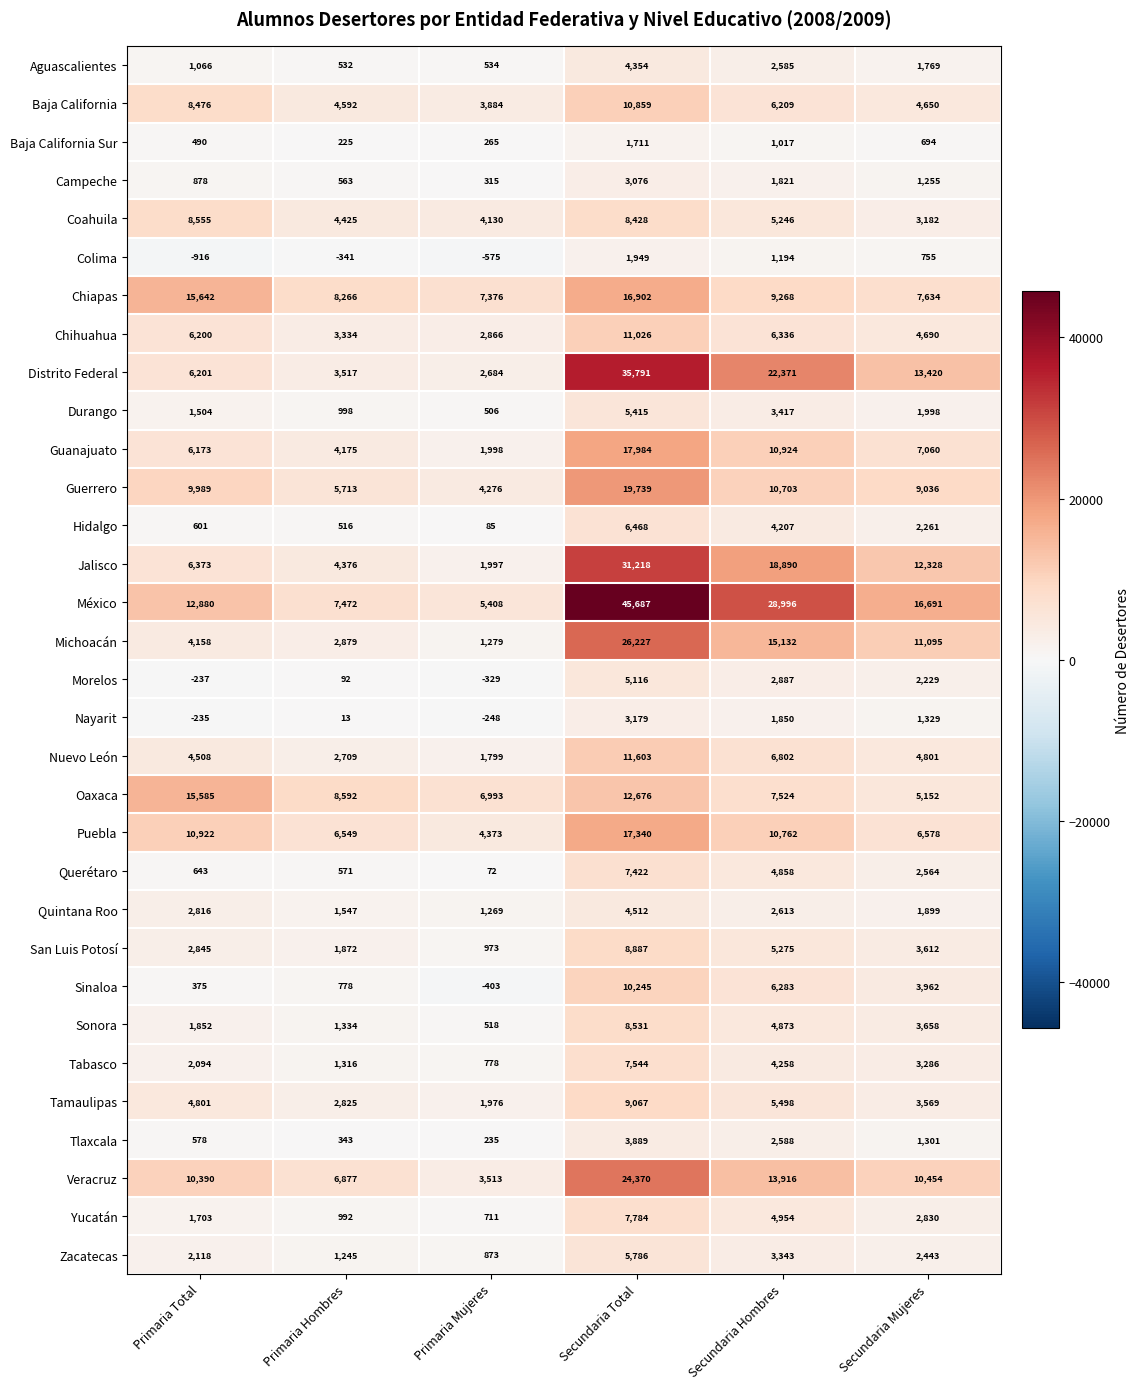

True or false: Distrito Federal has a value of 2684 at Primaria Mujeres.

True